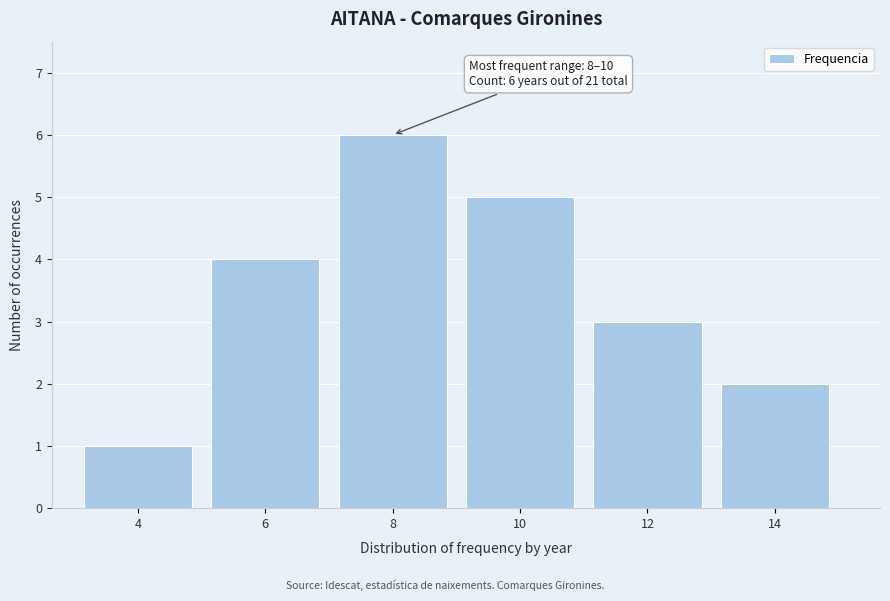

Reading right to left, extract all data points from this chart.

14=2	12=3	10=5	8=6	6=4	4=1